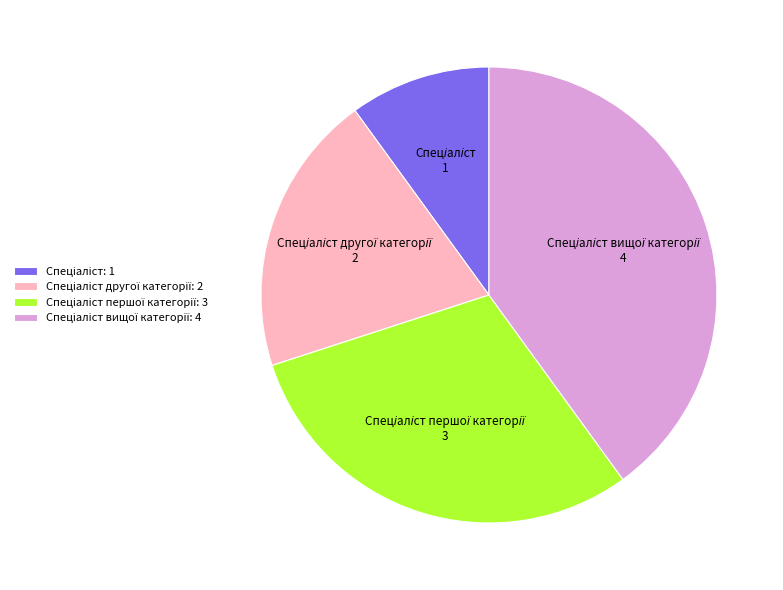

Is there a majority slice in this chart?

No